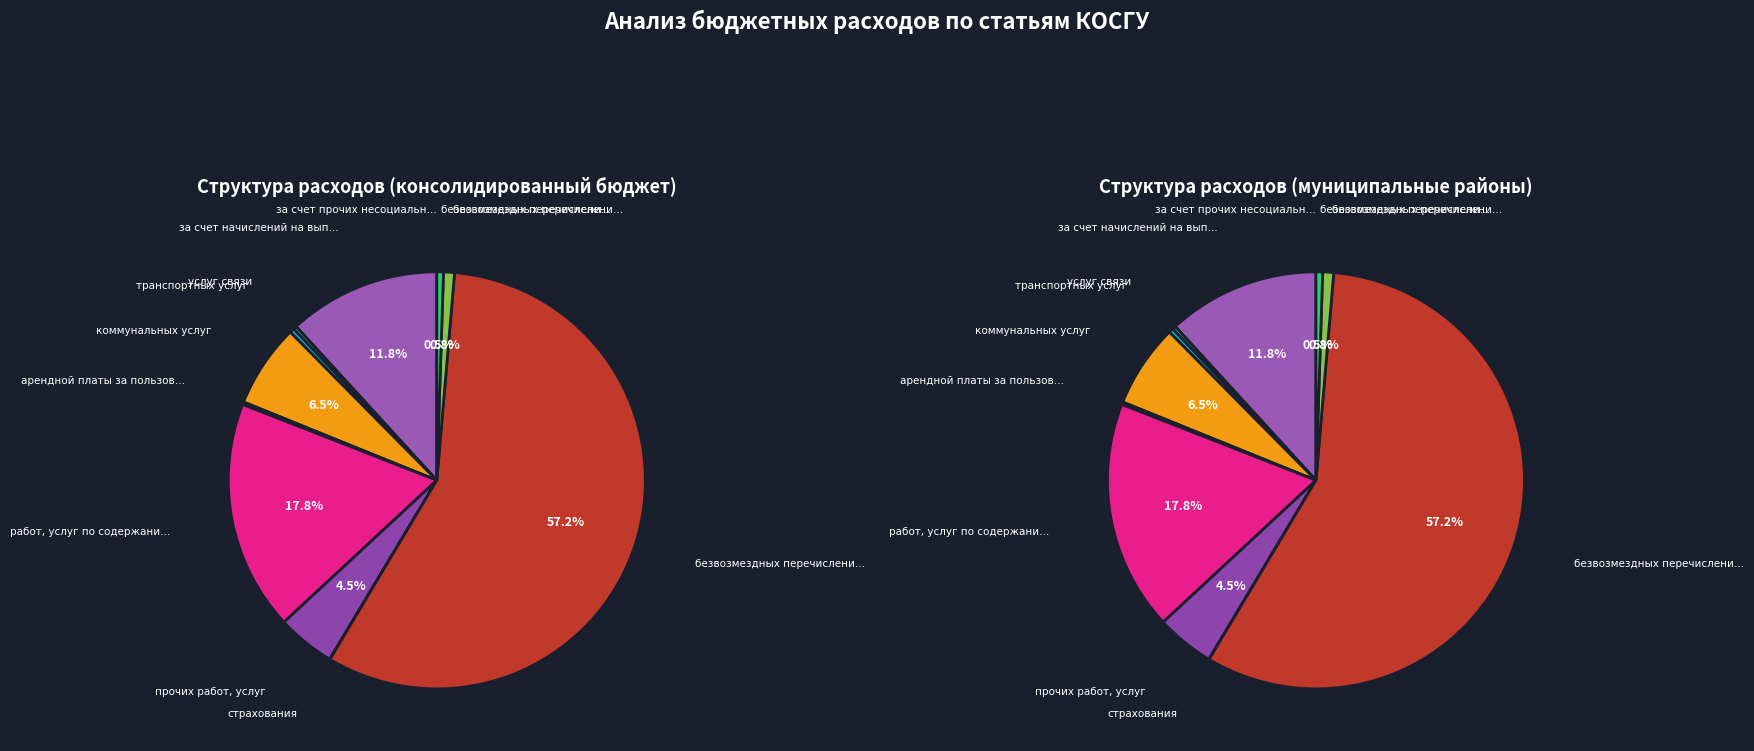

What portion of the pie excludes безвозмездных перечислений (241)?

42.8%